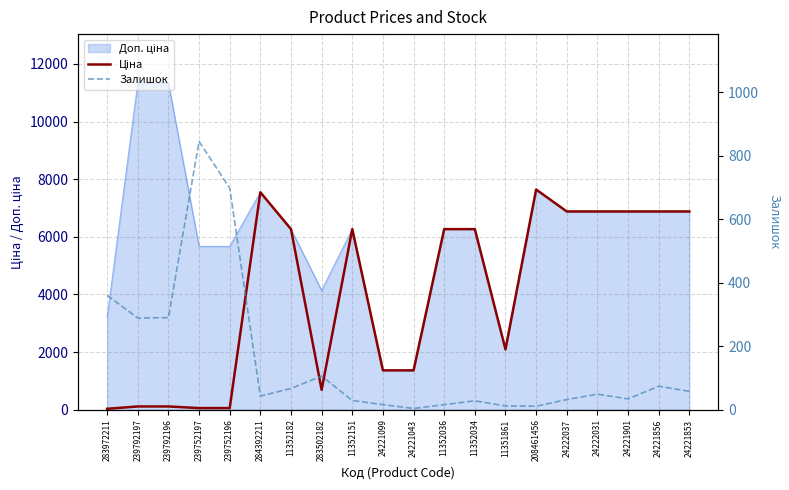

What value does the Ціна series have at 24222031?

6879.5